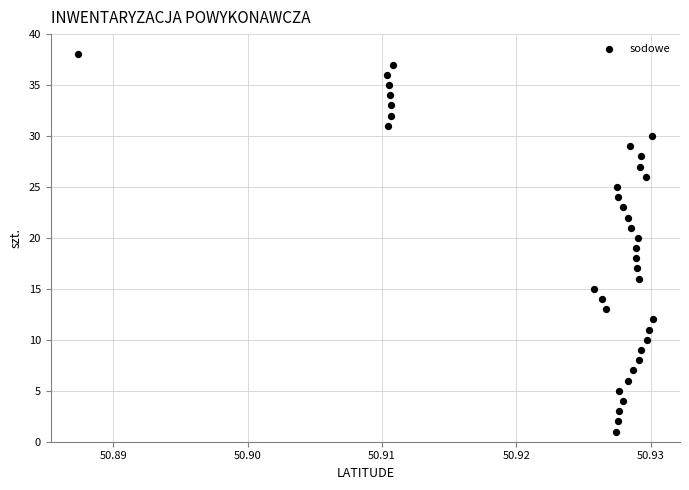

What is the range of Y values (max minus min)?

37